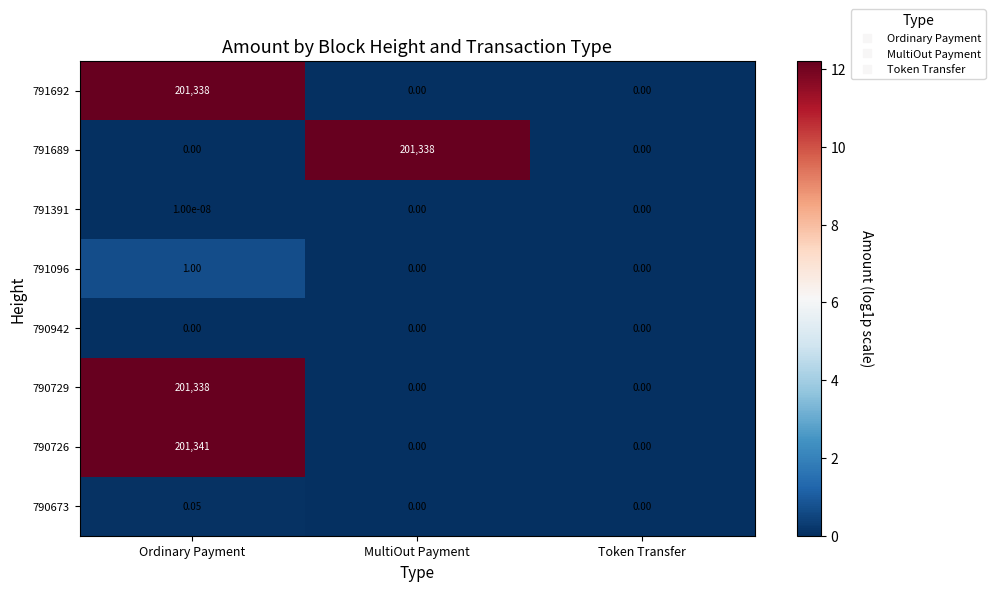

Which series has the largest range (max minus min)?

790726